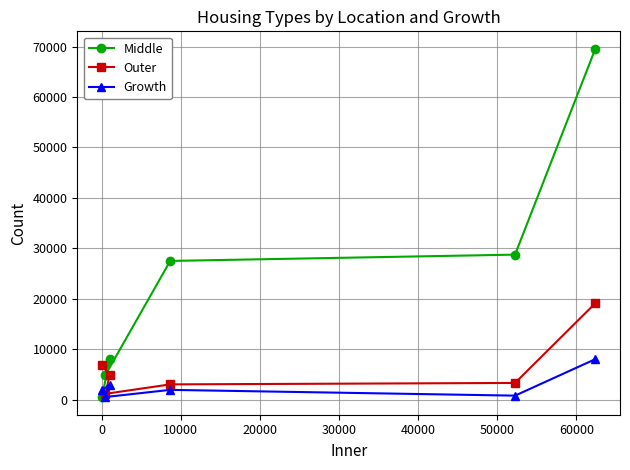

In Outer, how many points are lower than both neighbors (excluding endpoints)?

1